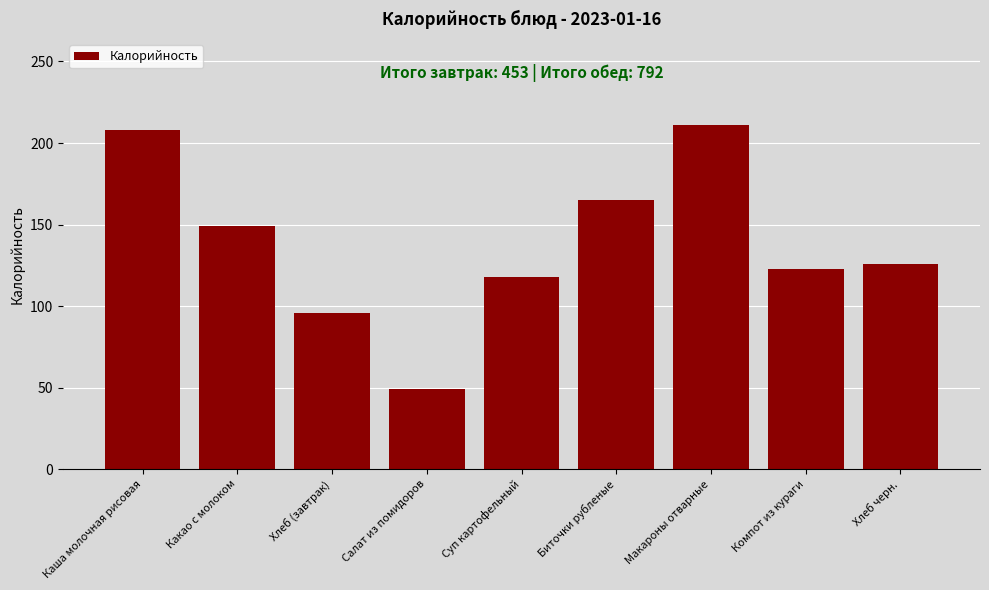

Reading left to right, transcribe all the data shown in this chart.

208	149	96	49	118	165	211	123	126